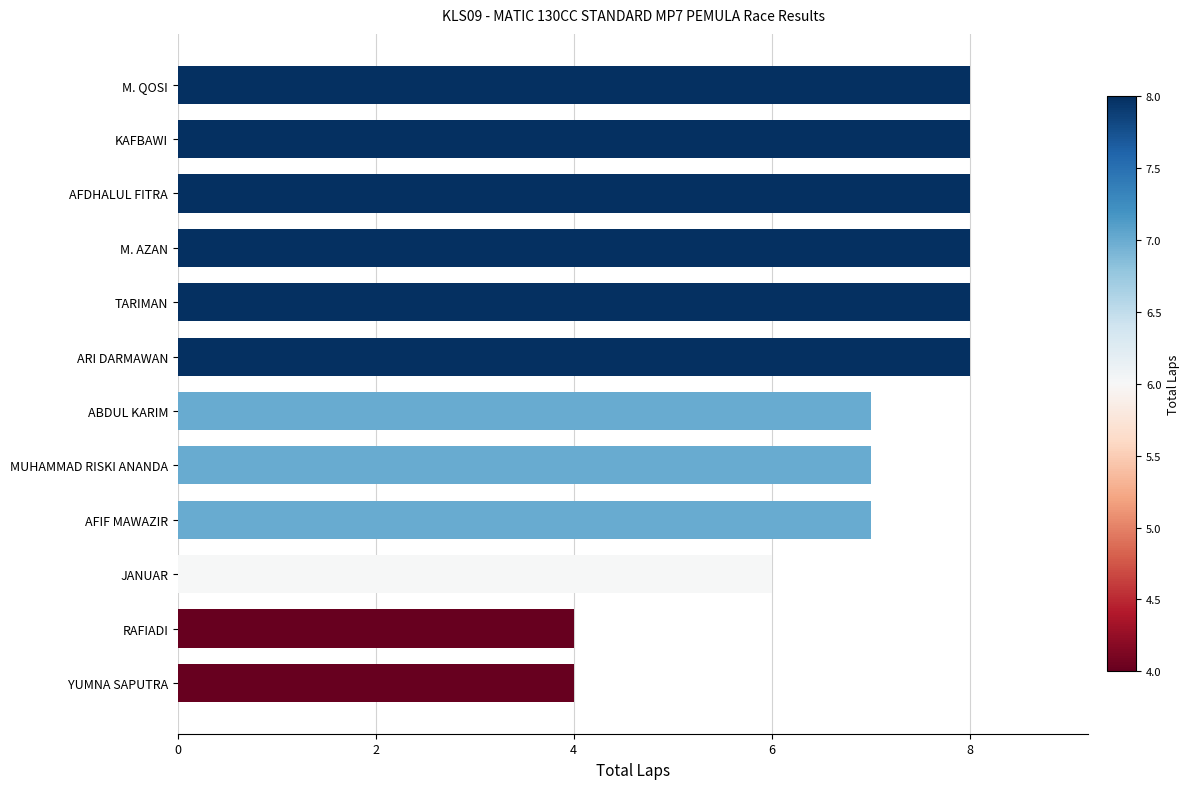

What is the change in value from YUMNA SAPUTRA to TARIMAN?

+4